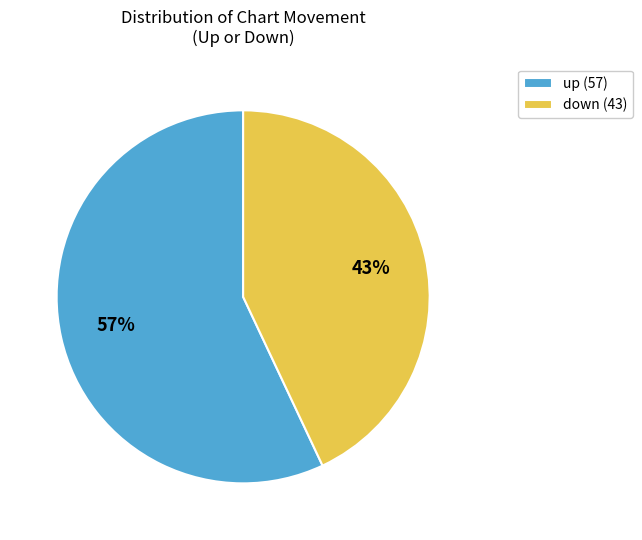

Approximately how many times larger is the value at down compared to up?

0.8